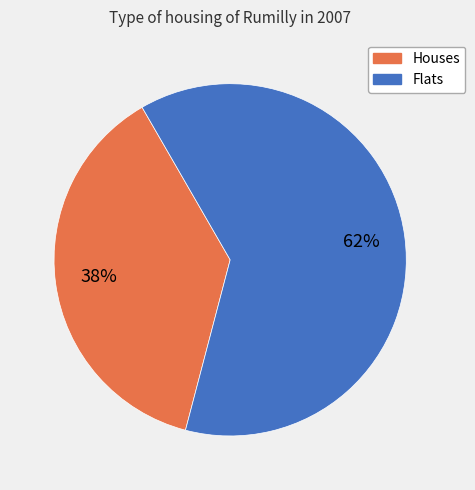

To the nearest percent, what is the average slice percentage?

50%